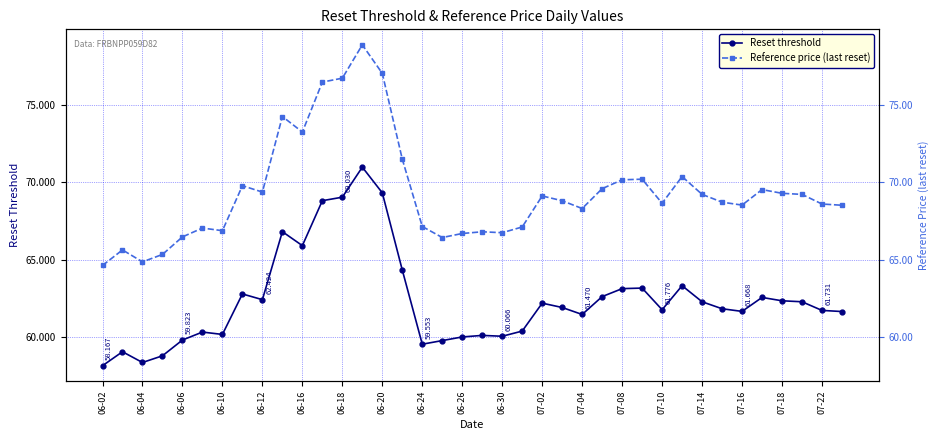

What is the label of the 31st point from the right?

06-20